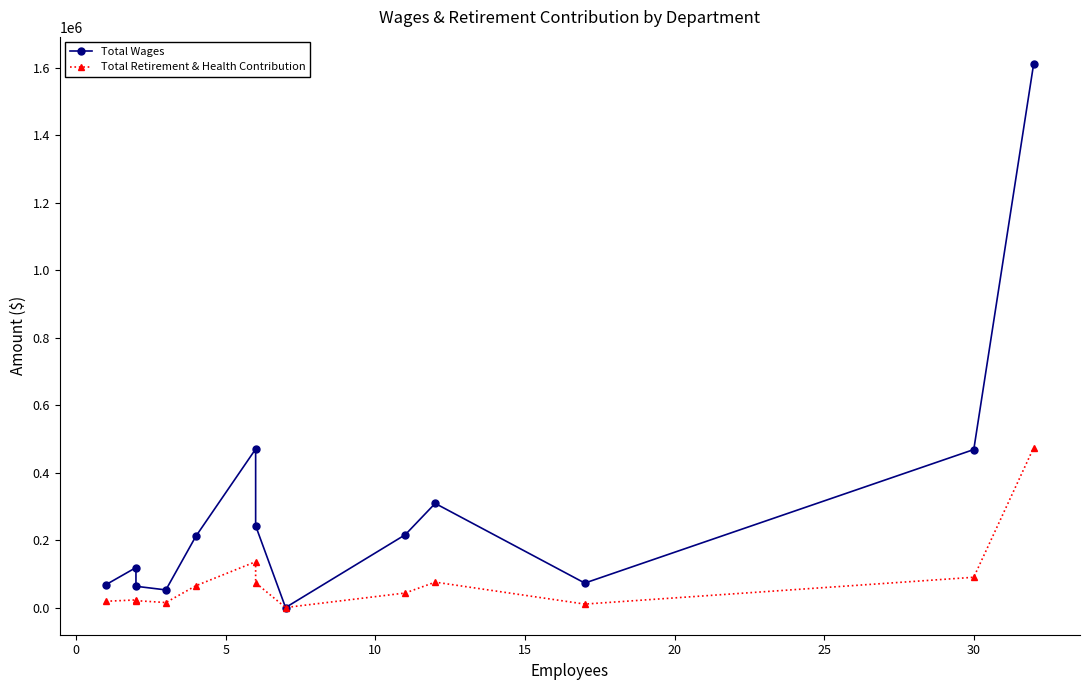

What is the total value across all series at 15?

275565